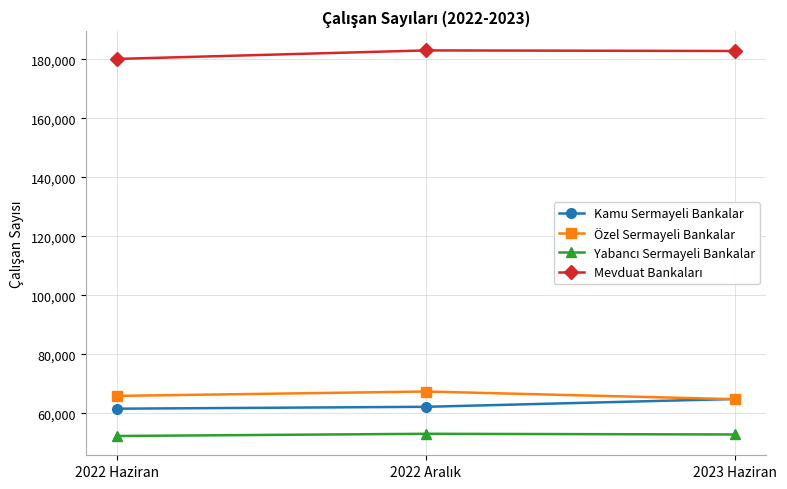

What is the label of the 3rd point from the right?

2022 Haziran